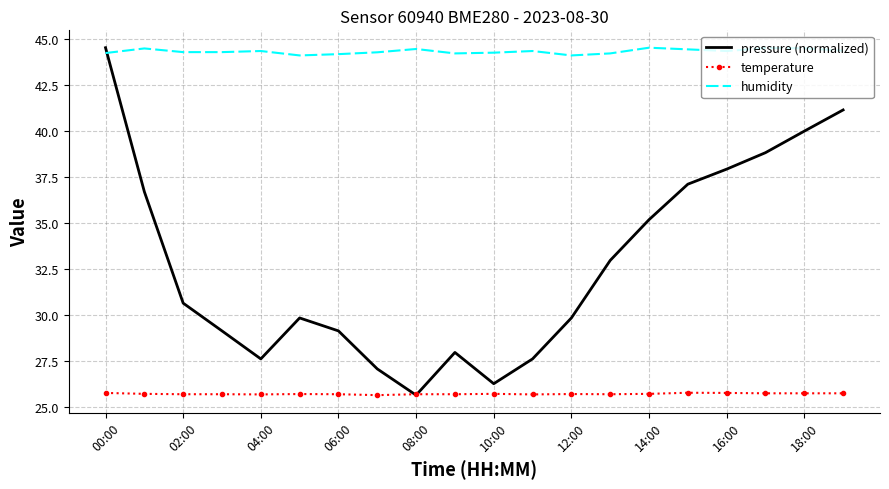

Which series has the widest spread of values?

pressure (normalized)